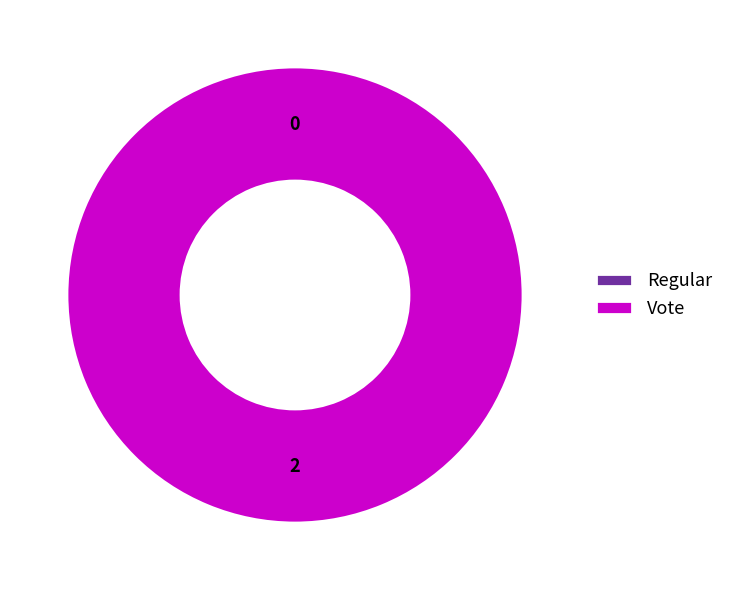

To the nearest percent, what is the average slice percentage?

50%